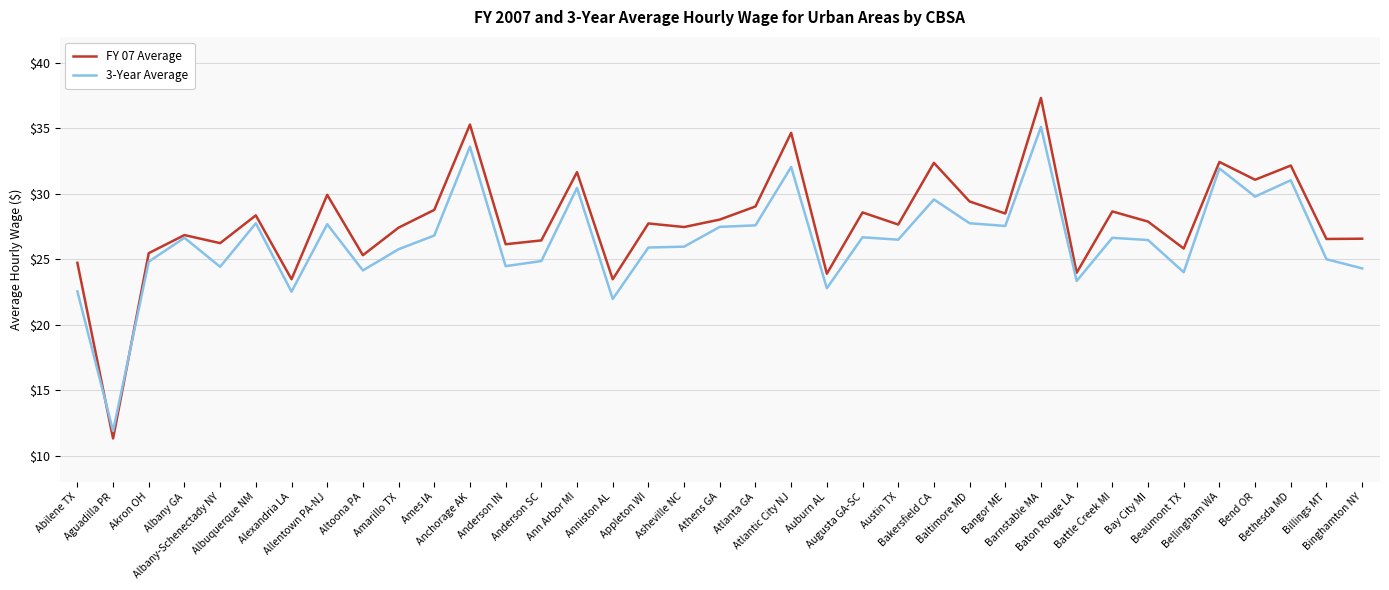

What is the minimum value for FY 07 Average?

11.3